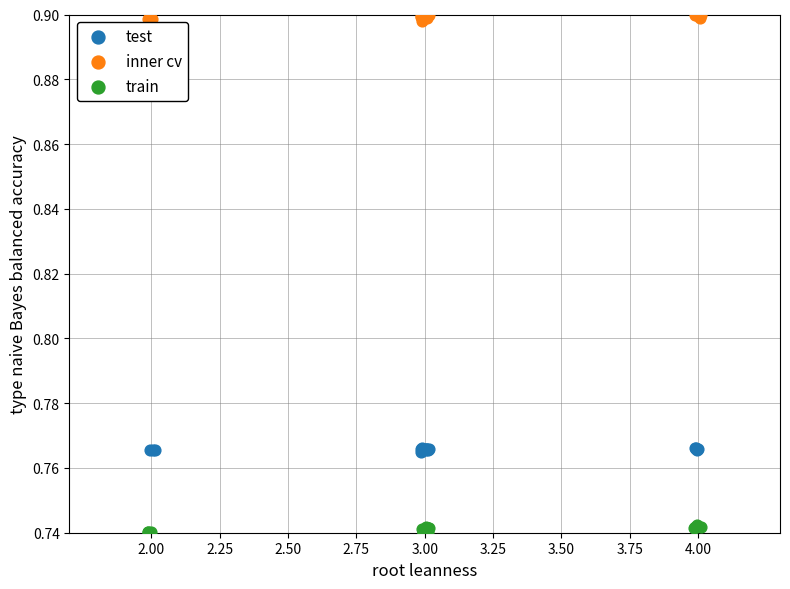

Which series contains the lowest Y value?

train